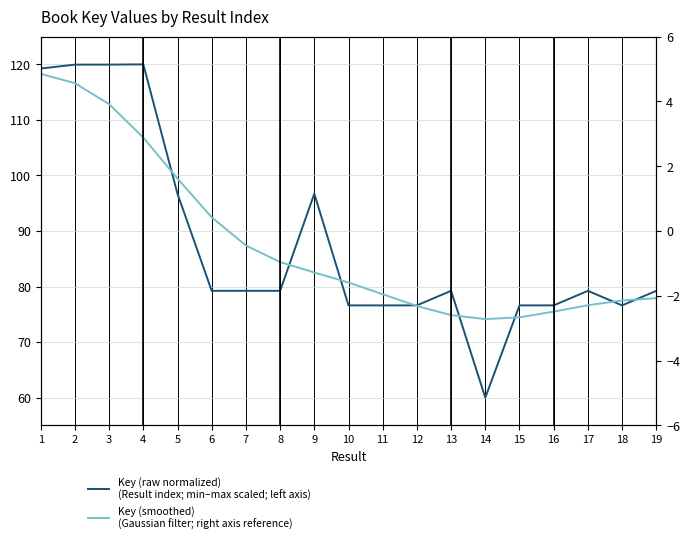

Is the value of Key (raw normalized)
(Result index; min–max scaled; left axis) at 1 greater than the value of Key (smoothed)
(Gaussian filter; right axis reference) at 19?

Yes